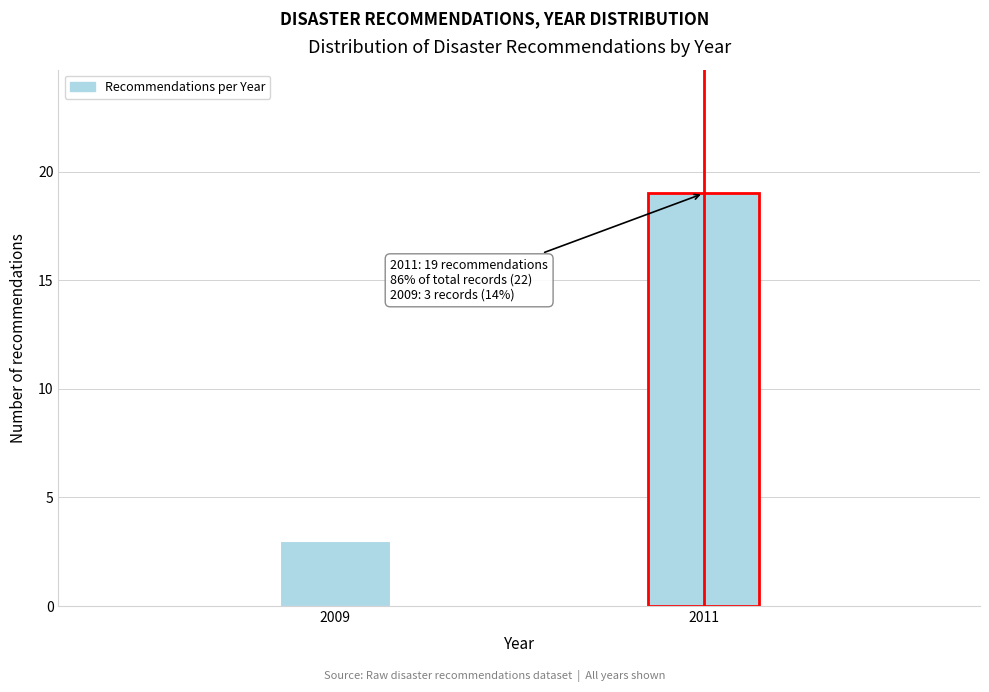

Reading left to right, list all the values displayed in this chart.

3	19